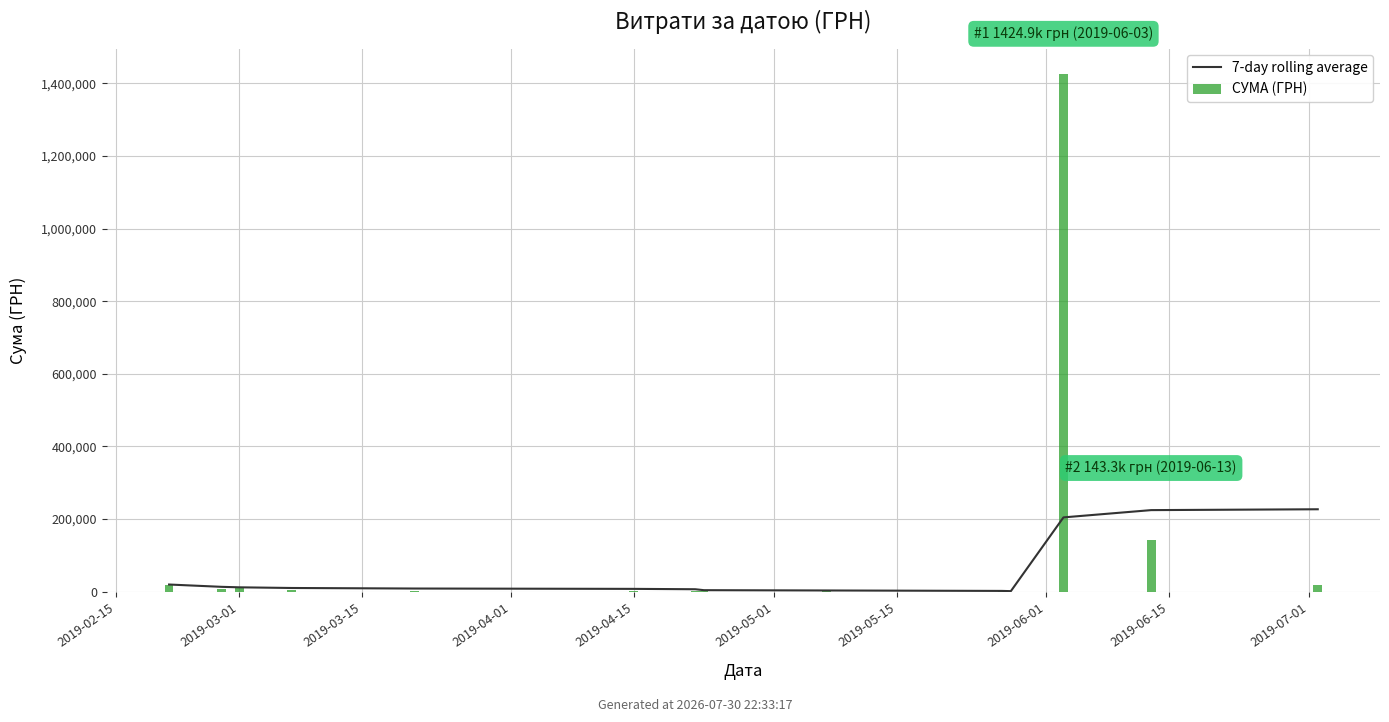

What is the difference between the maximum and second lowest values in the 7-day rolling average series?

224908.5